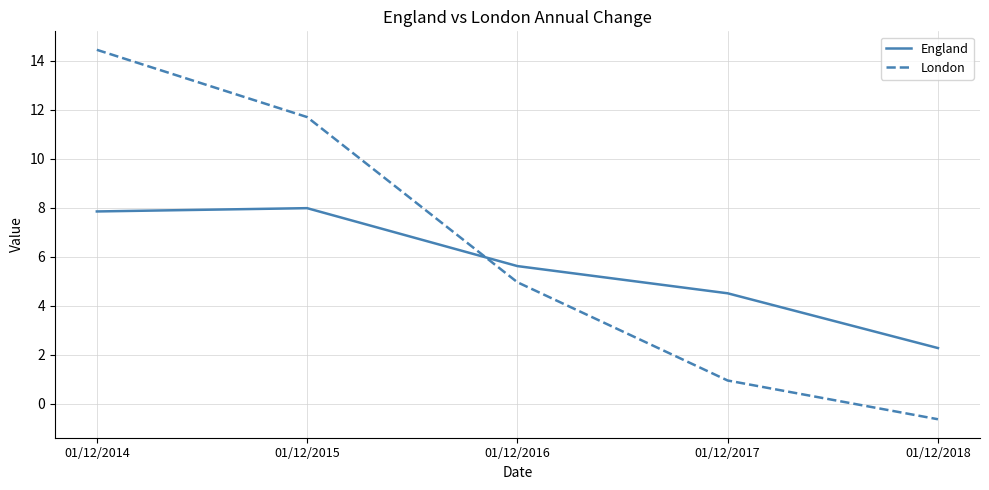

At 01/12/2016, list the series in order from smallest to largest.

London, England